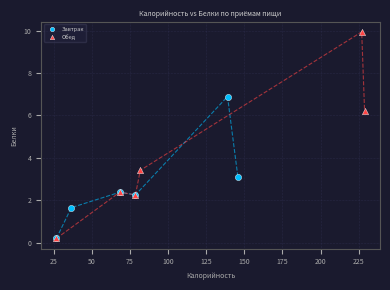

What are all the series names shown in the legend?

Завтрак, Обед